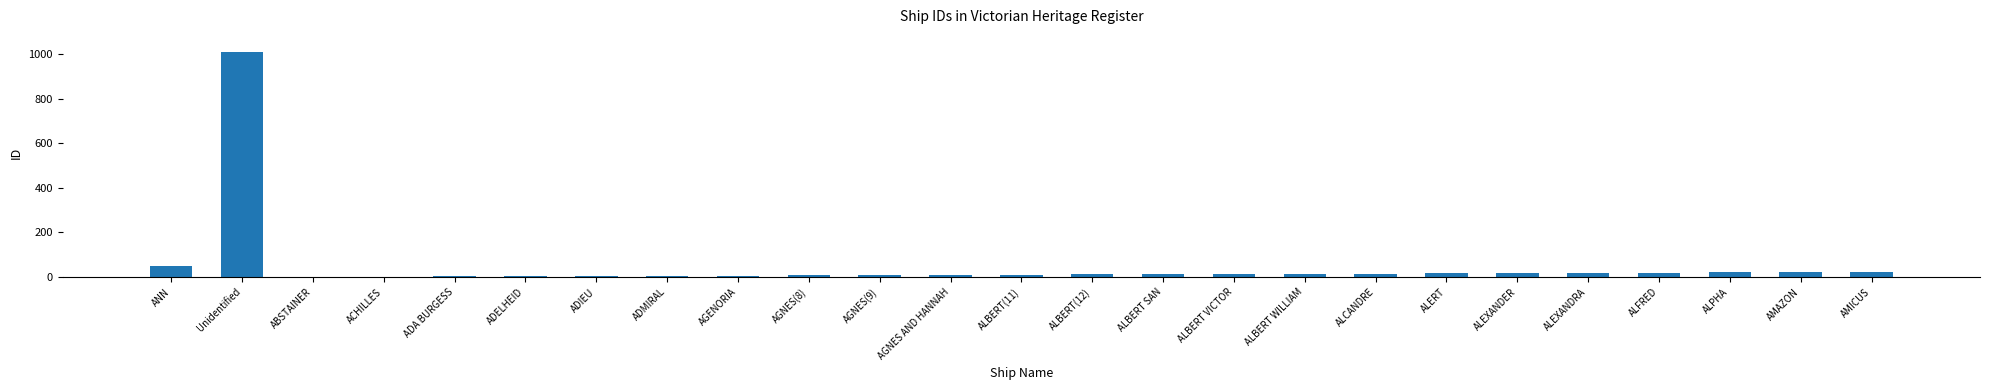

Where is the data nearest to the value 505?

ANN